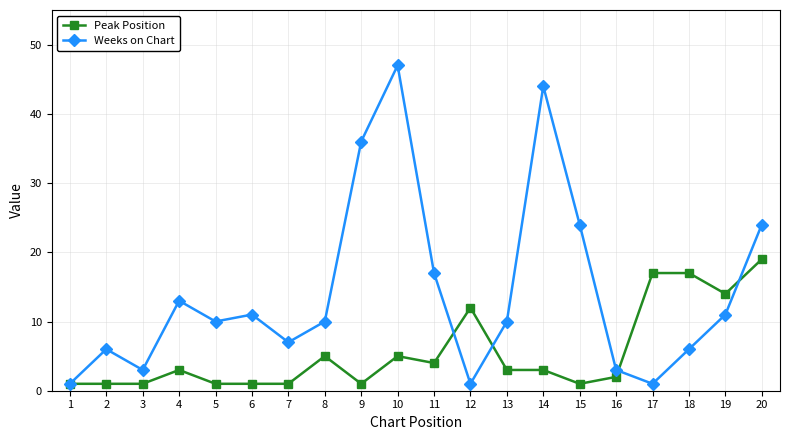

The value of Weeks on Chart at 2 is 3. True or false?

False